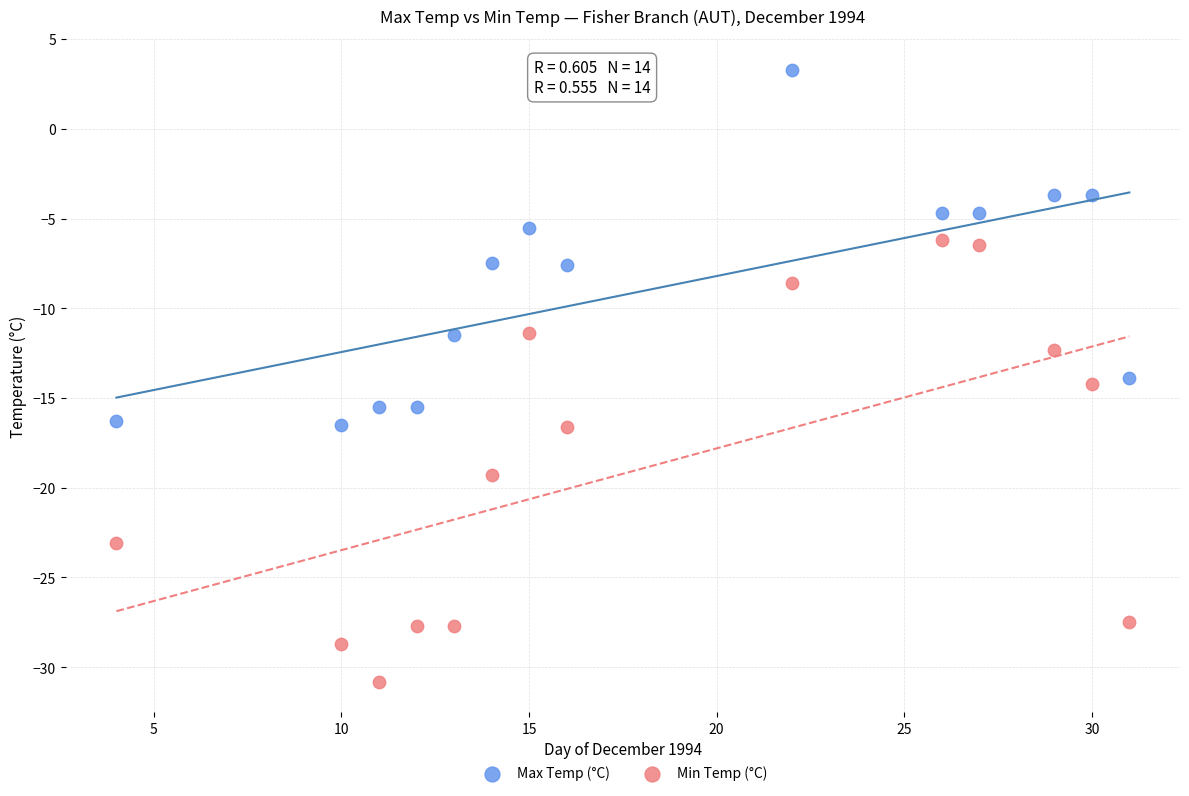

Across all data points, what is the range of X values (max minus min)?

27.0